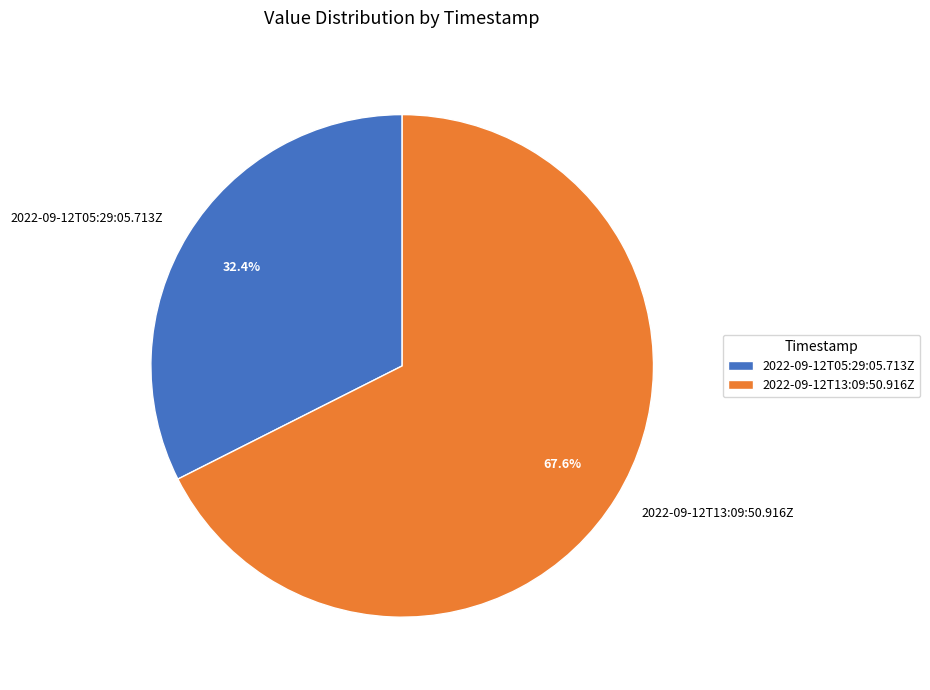

The 2022-09-12T13:09:50.916Z slice represents 68% of the pie. True or false?

True